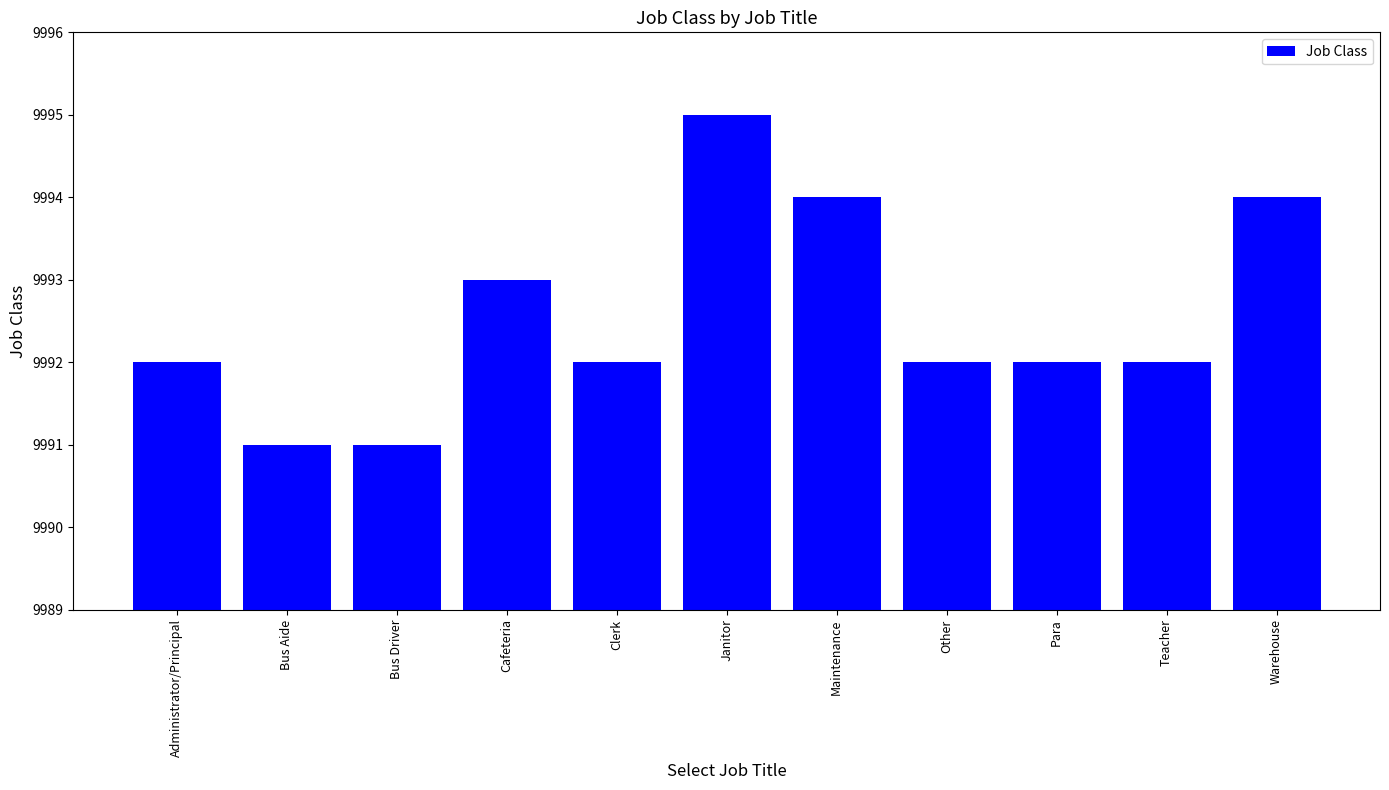

What is the label of the 9th bar from the left?

Para